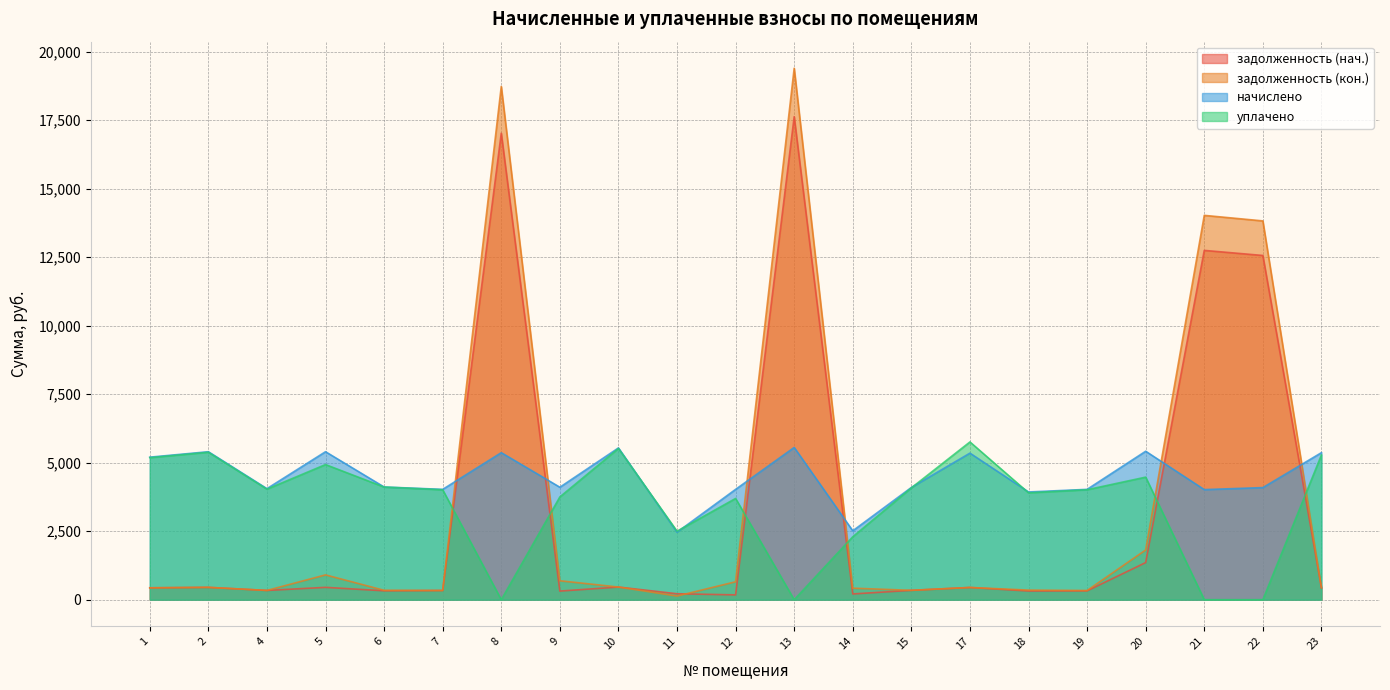

Reading left to right, transcribe all the data shown in this chart.

задолженность (нач.): 1=433.4	2=450.0	4=337.7	5=450.0	6=325.0	7=335.5	8=17023.0	9=314.2	10=461.5	11=216.7	12=175.4	13=17626.1	14=209.5	15=341.3	17=445.7	18=317.0	19=322.1	20=1355.1	21=12746.7	22=12561.1	23=431.1
задолженность (кон.): 1=433.4	2=450.0	4=337.7	5=905.0	6=342.7	7=335.5	8=18730.2	9=690.5	10=461.5	11=133.1	12=653.3	13=19393.7	14=420.4	15=341.3	17=445.7	18=349.8	19=335.5	20=1814.2	21=14025.0	22=13822.9	23=441.4
начислено: 1=5201.3	2=5400.0	4=4052.2	5=5400.0	6=4112.6	7=4026.2	8=5365.4	9=4104.0	10=5538.2	11=2462.4	12=4026.2	13=5555.5	14=2514.2	15=4095.4	17=5348.2	18=3931.2	19=4026.2	20=5417.3	21=4017.6	22=4090.9	23=5365.4
уплачено: 1=5183.2	2=5381.2	4=4033.8	5=4931.2	6=4110.4	7=4012.3	8=0.0	9=3750.0	10=5519.0	11=2499.5	12=3694.6	13=0.0	14=2296.0	15=4081.1	17=5756.7	18=3900.0	19=4012.3	20=4472.4	21=0.0	22=0.0	23=5281.1